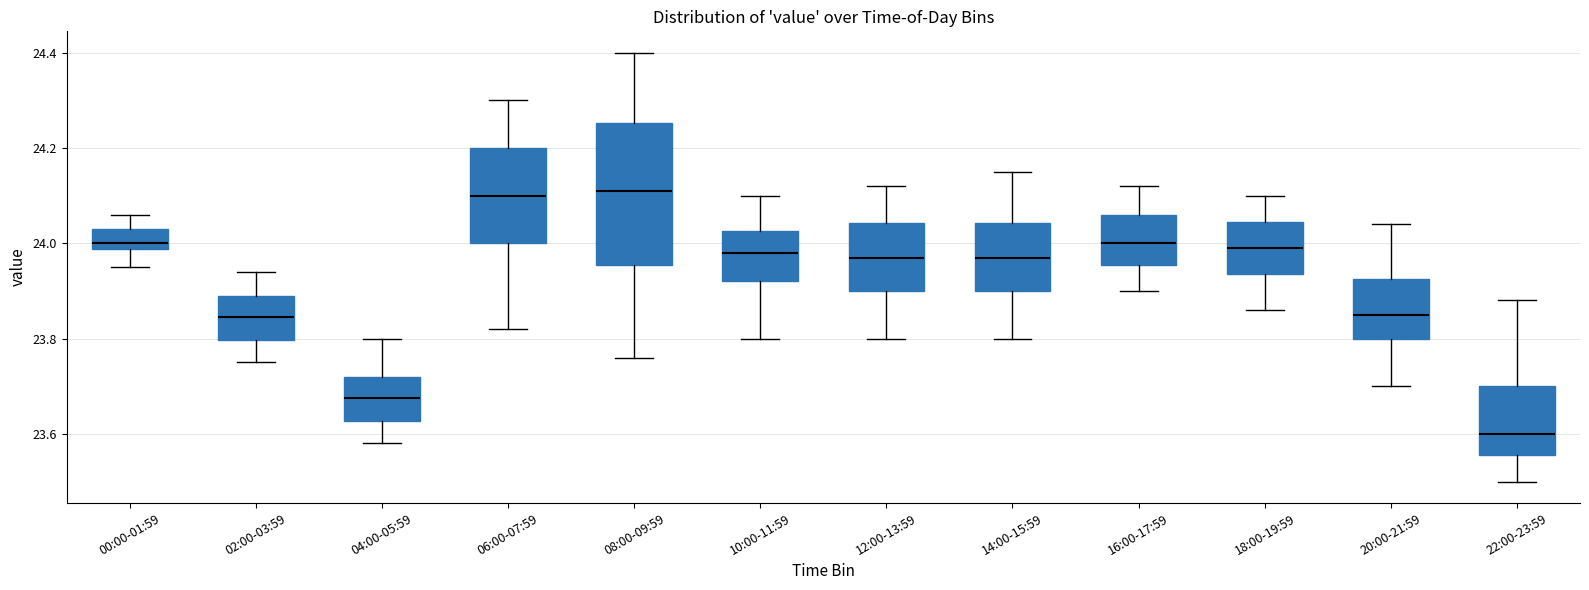

Where does the lower whisker of the box for 04:00-05:59 end on the y-axis? The values are not printed on the chart, so give them approximately, as read against the axis.

23.58